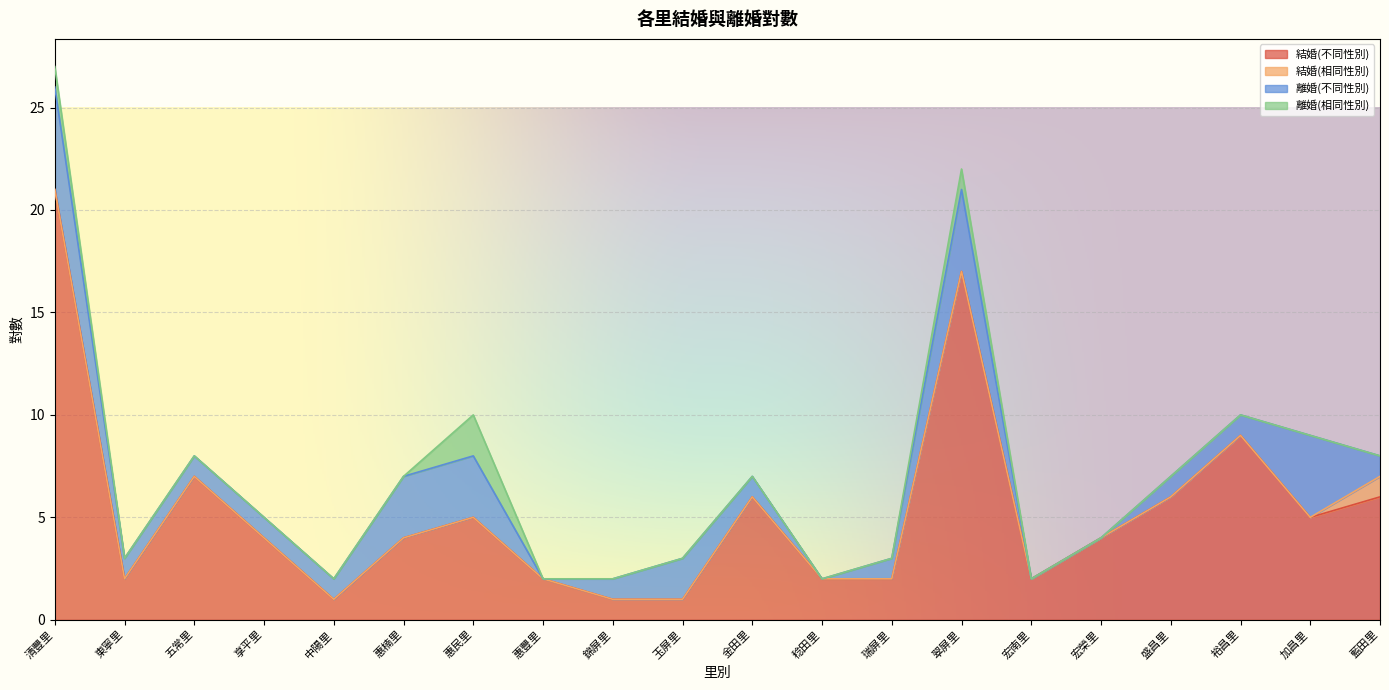

How many distinct data groups are displayed?

4